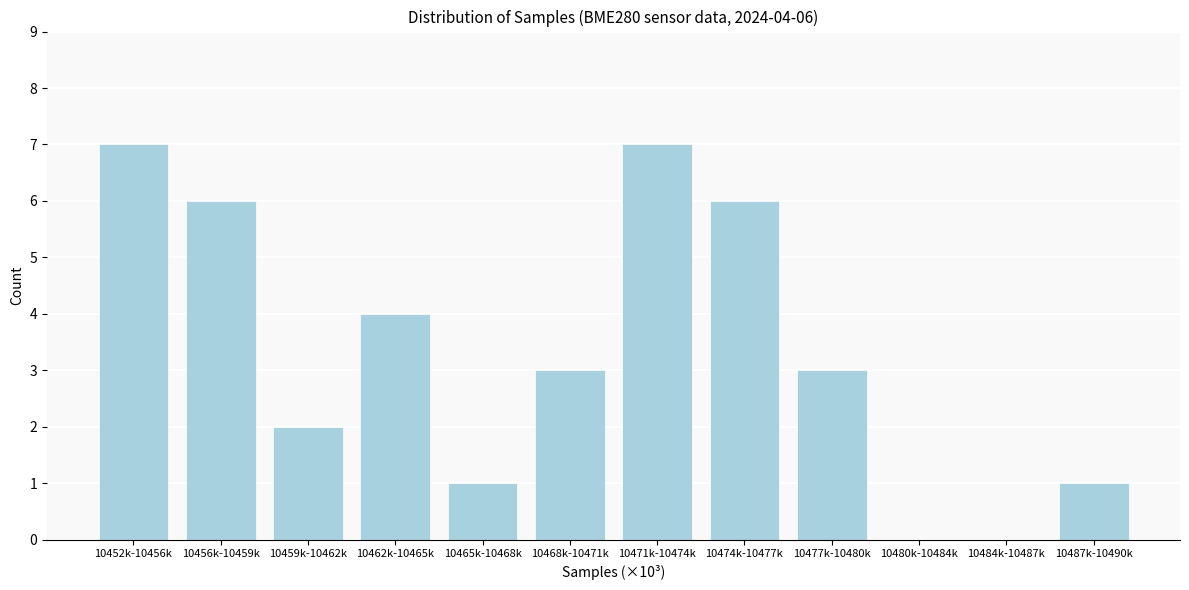

Reading right to left, transcribe all the data shown in this chart.

10487k-10490k=1	10484k-10487k=0	10480k-10484k=0	10477k-10480k=3	10474k-10477k=6	10471k-10474k=7	10468k-10471k=3	10465k-10468k=1	10462k-10465k=4	10459k-10462k=2	10456k-10459k=6	10452k-10456k=7